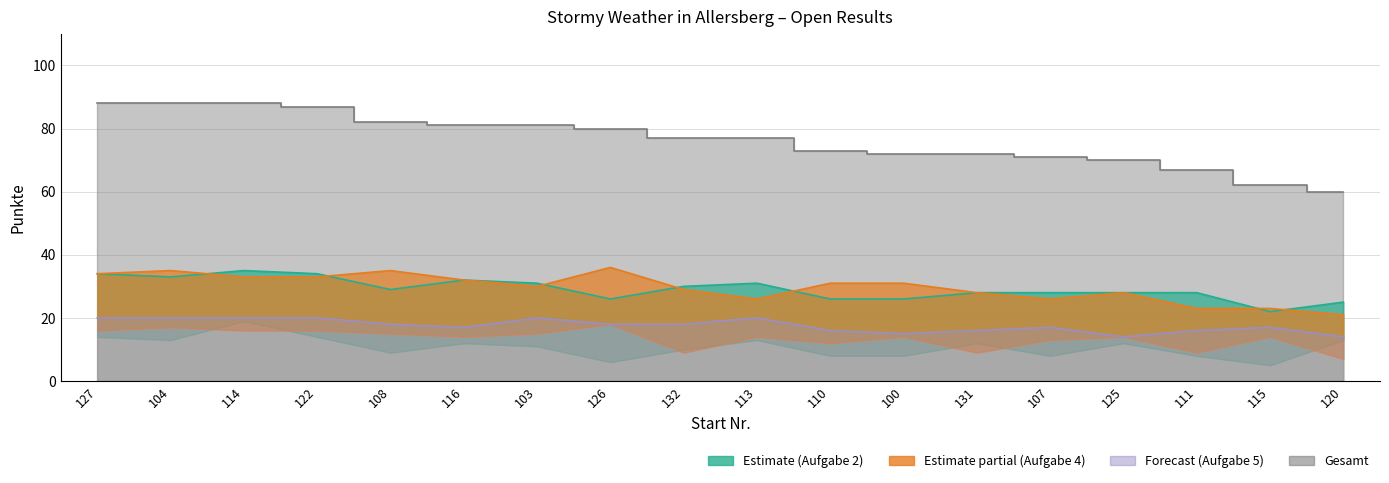

At which category does the chart reach its minimum across all series?

115